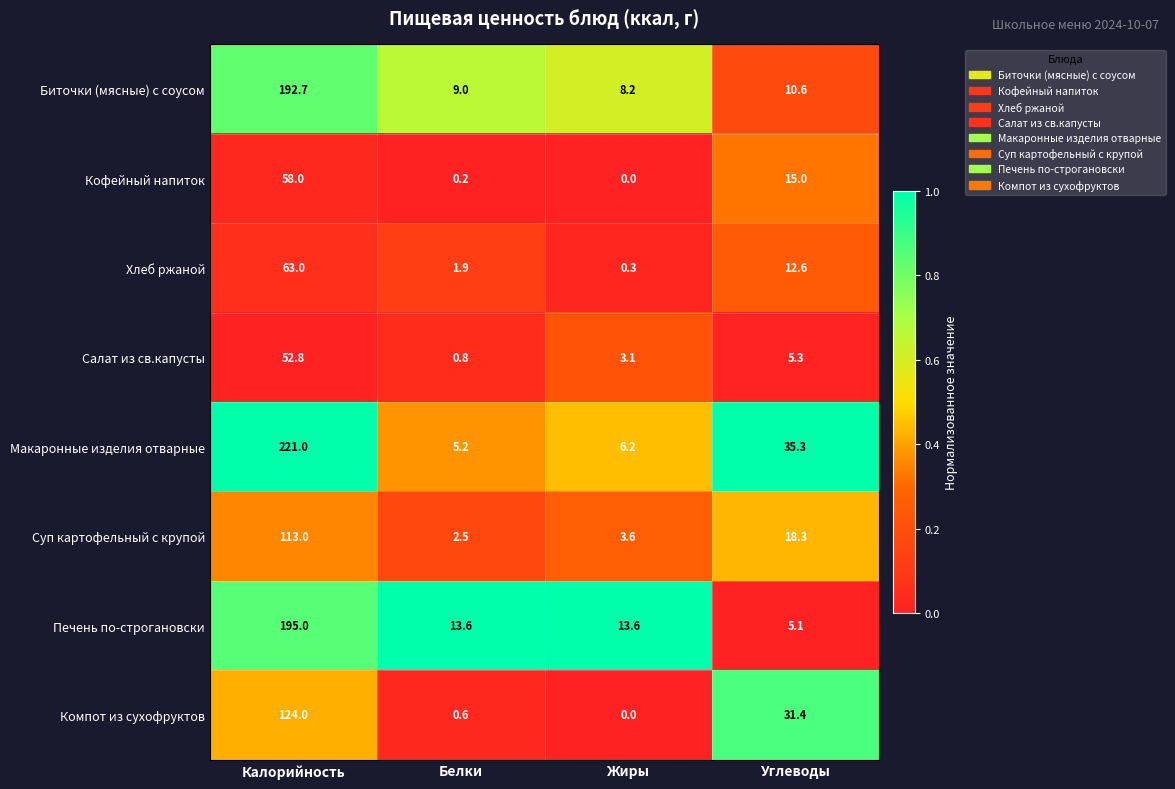

What is the difference between the second highest and second lowest values in the Салат из св.капусты series?

2.2